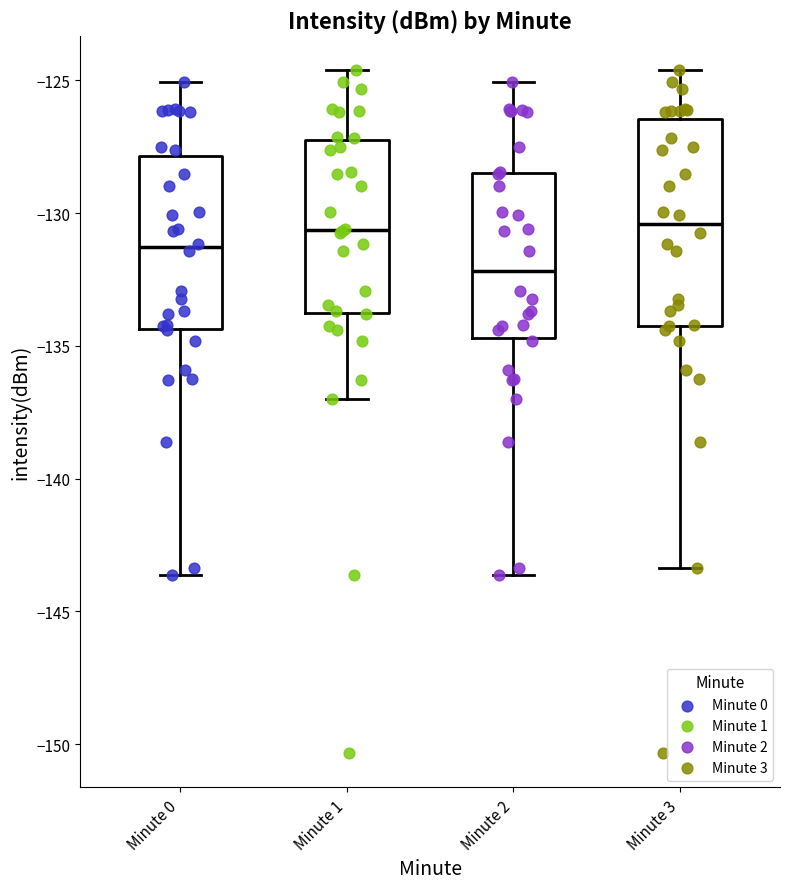

Reading left to right, read every box against the y-axis: the position of its median line, the range the box covers, and the ends of its whiskers. The values are not printed on the chart, so give them approximately, as read against the axis.

Minute 0: median -131.5, box -134.5 to -128.0, whiskers -143.5 to -125.0
Minute 1: median -130.5, box -134.0 to -127.5, whiskers -137.0 to -124.5
Minute 2: median -132.0, box -134.5 to -128.5, whiskers -143.5 to -125.0
Minute 3: median -130.5, box -134.5 to -126.5, whiskers -143.5 to -124.5